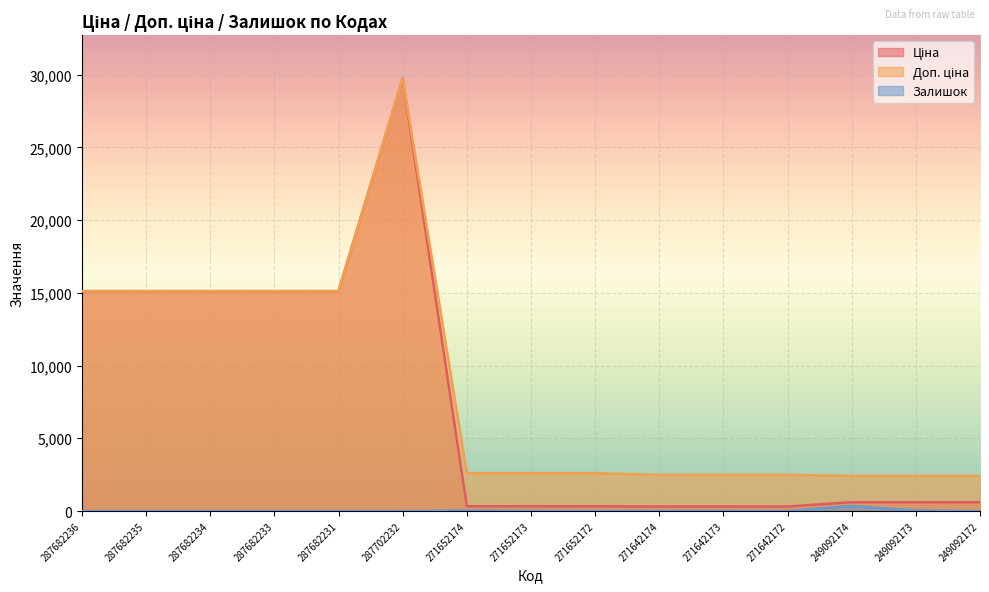

At 249092174, list the series in order from largest to smallest.

Доп. ціна, Ціна, Залишок